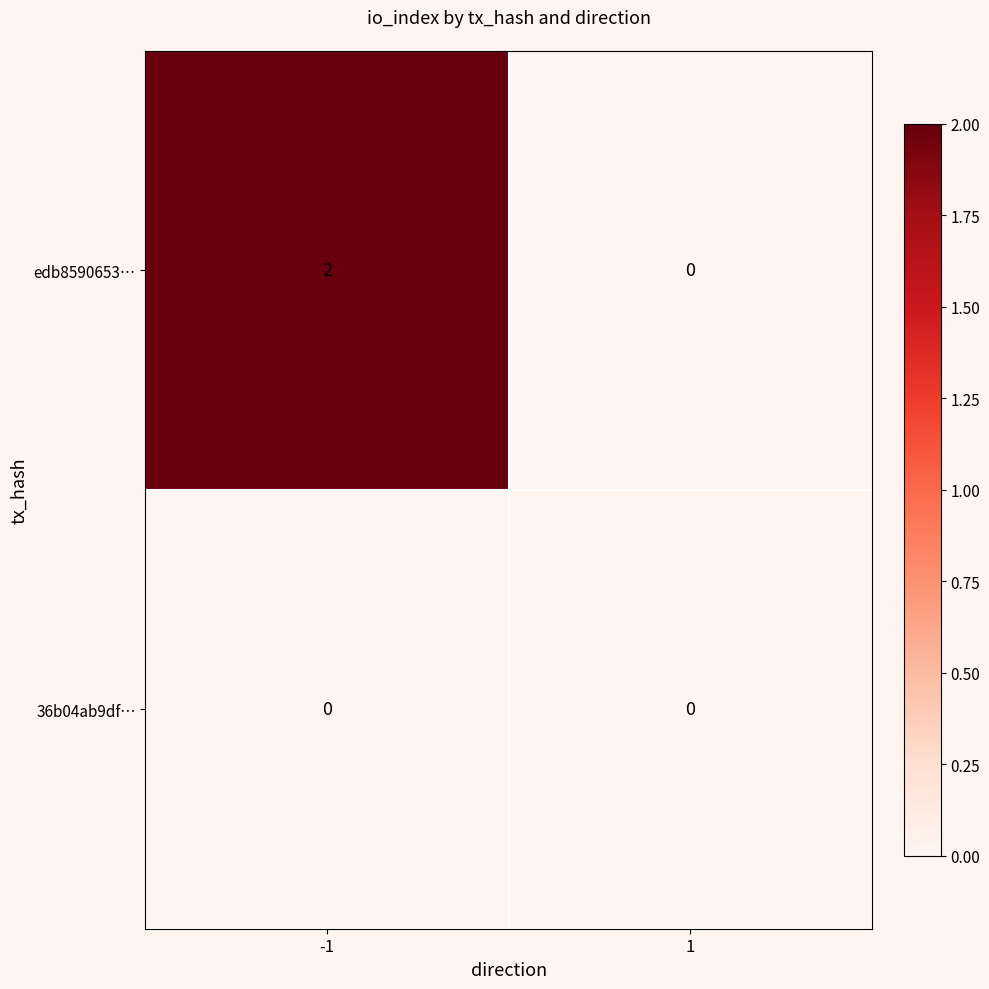

What is the spread (max minus min) of values at -1?

2